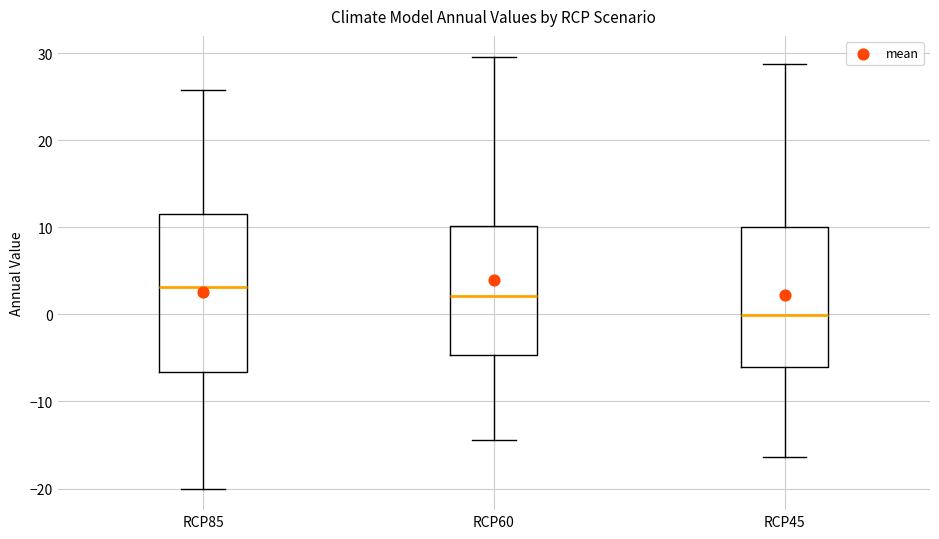

Reading left to right, read every box against the y-axis: the position of its median line, the range the box covers, and the ends of its whiskers. The values are not printed on the chart, so give them approximately, as read against the axis.

RCP85: median 3, box -7 to 12, whiskers -20 to 26
RCP60: median 2, box -5 to 10, whiskers -14 to 30
RCP45: median 0, box -6 to 10, whiskers -16 to 29